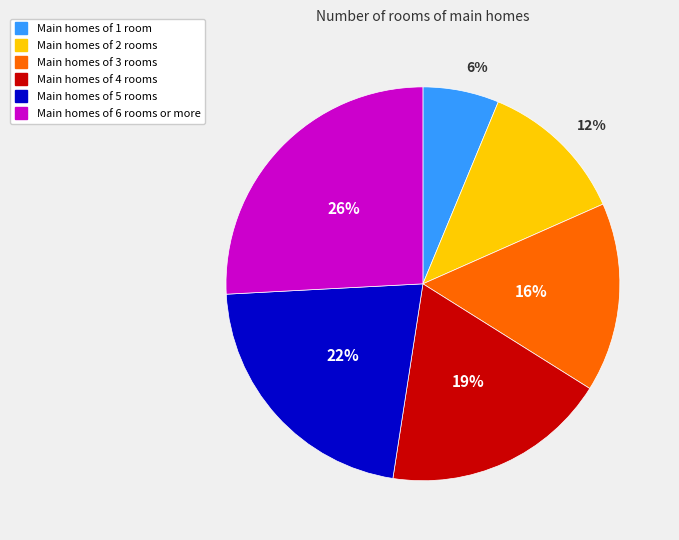

To the nearest percent, what is the difference between the largest and smallest slice percentages?

20%